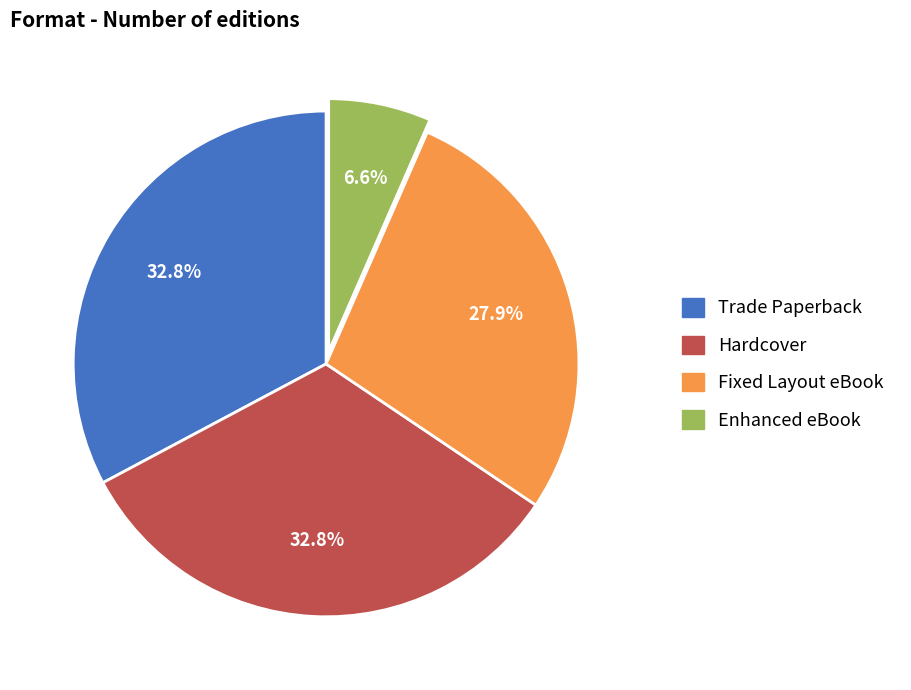

What is the ratio of the value at Trade Paperback to the value at Hardcover?

1.0